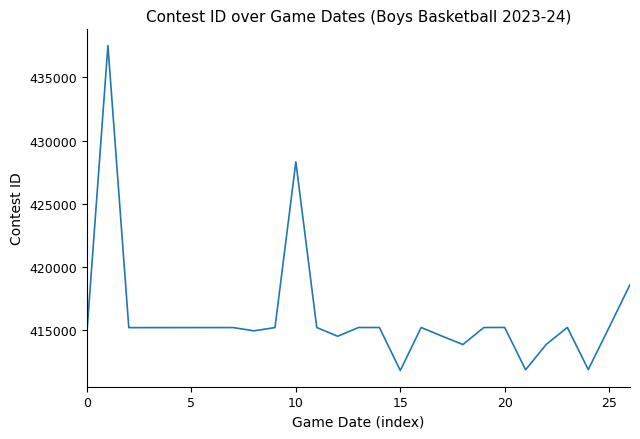

What is the minimum value shown in the chart?

411790